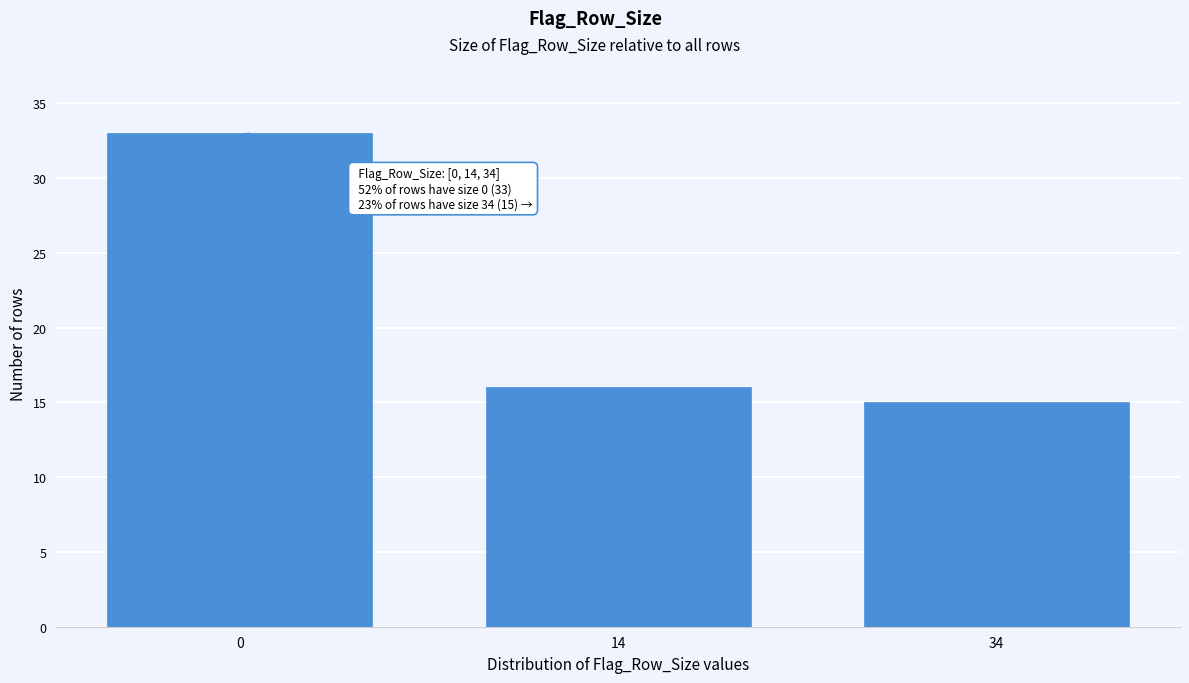

Reading left to right, list all the values displayed in this chart.

33	16	15